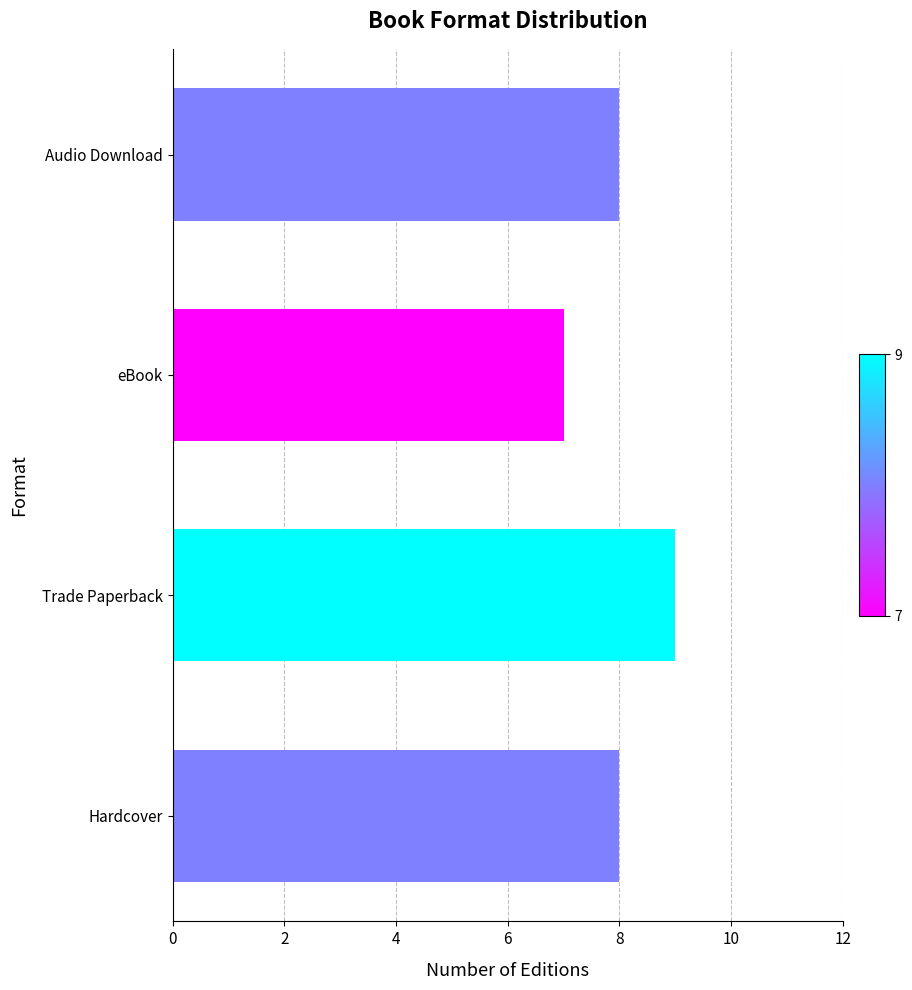

True or false: the data shows 14 at Hardcover.

False